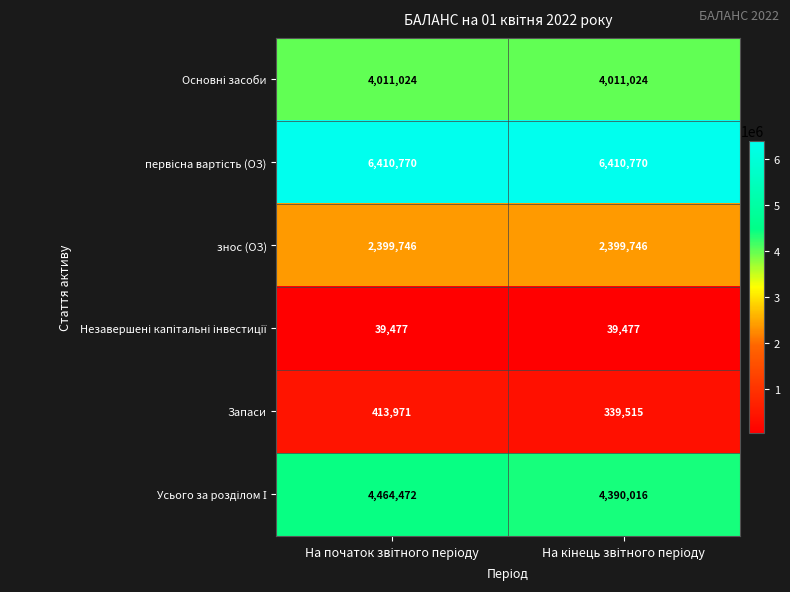

What is the greatest value displayed?

6410770